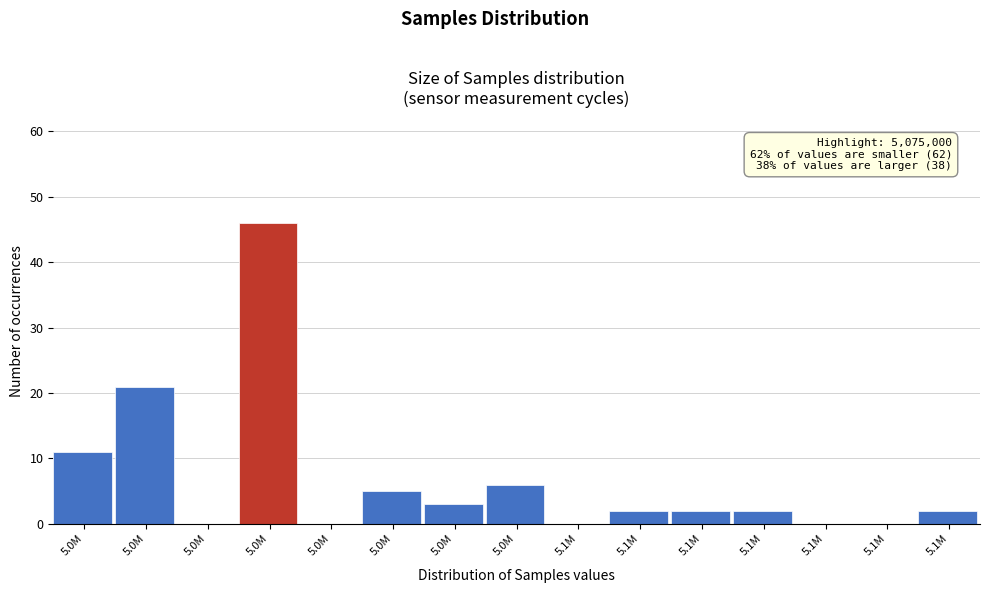

How many distinct data groups are displayed?

1